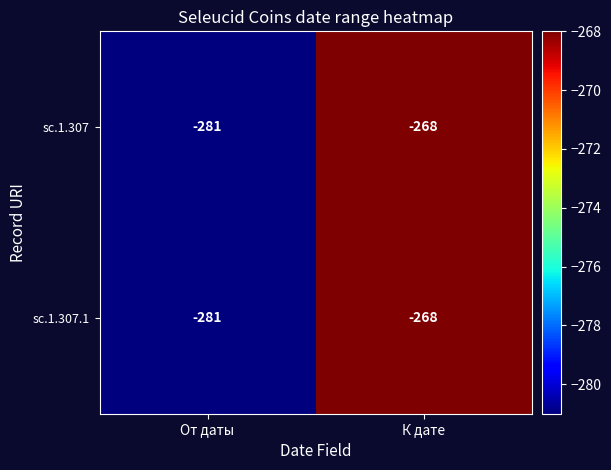

What is the total value across all series at От даты?

-562